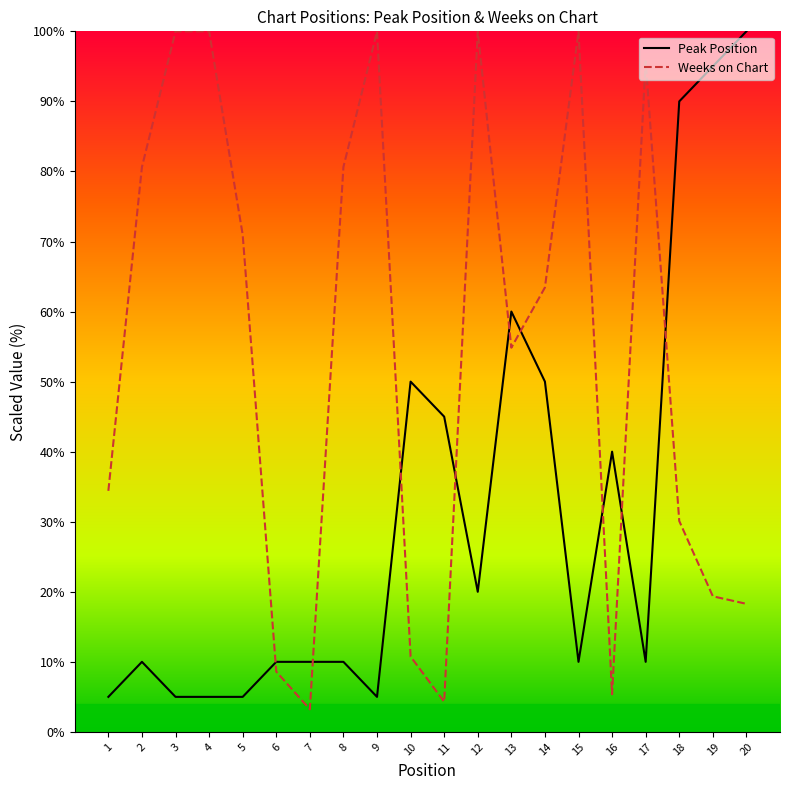

Rank the series at 13 from lowest to highest value.

Weeks on Chart, Peak Position